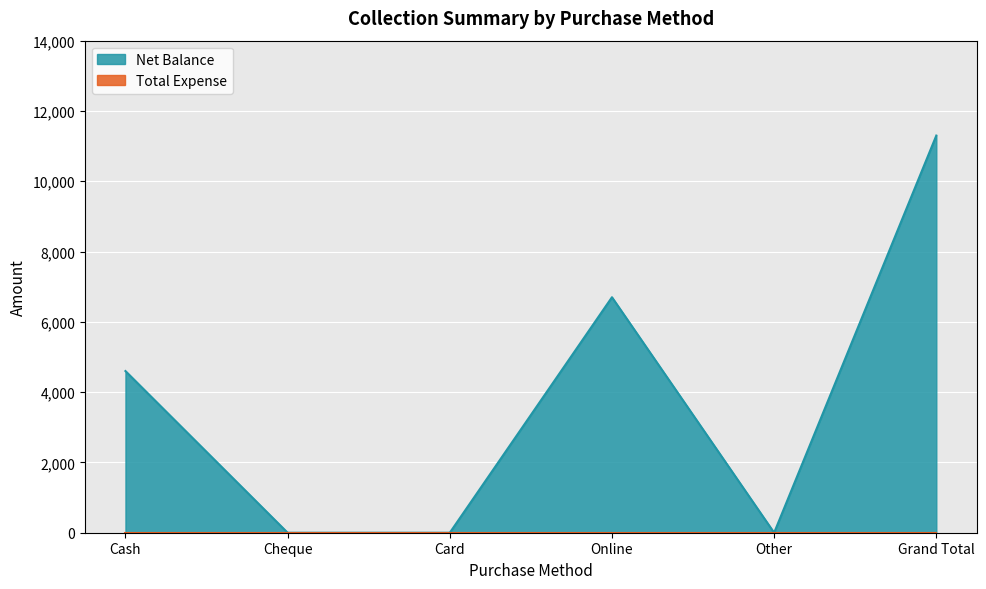

Count the values in the range 0 to 6700.

5